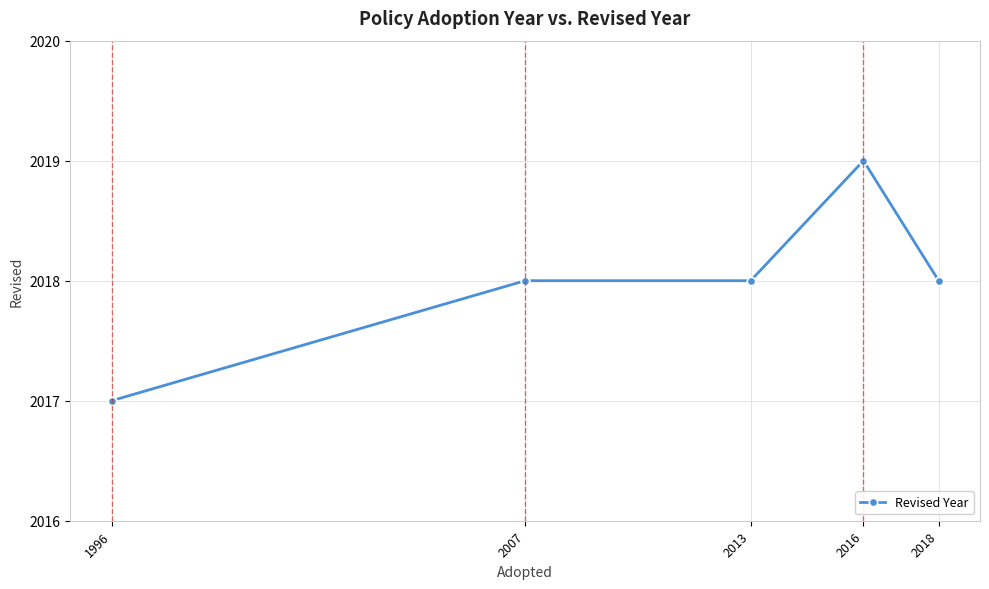

How many lines are shown in the chart?

1